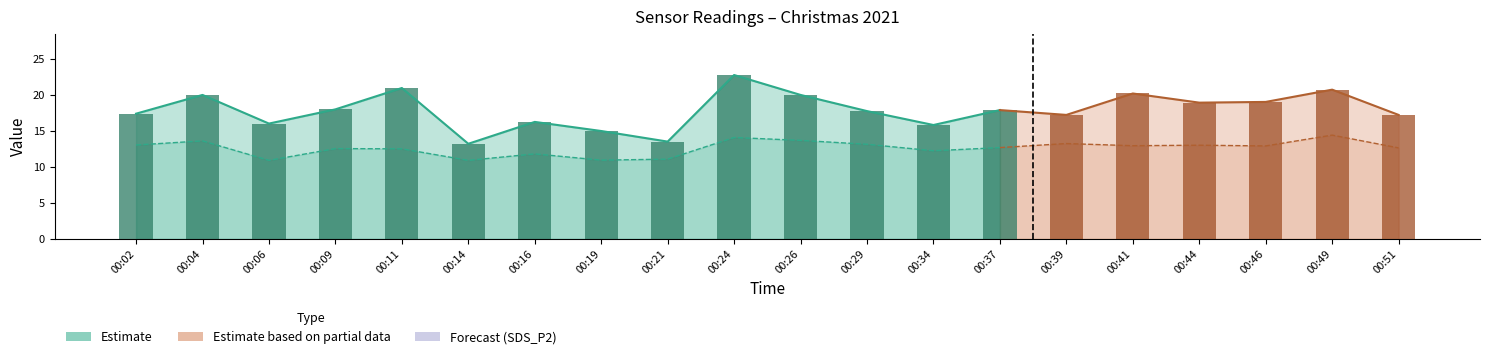

What value does the SDS_P1 series have at 00:44?

18.9